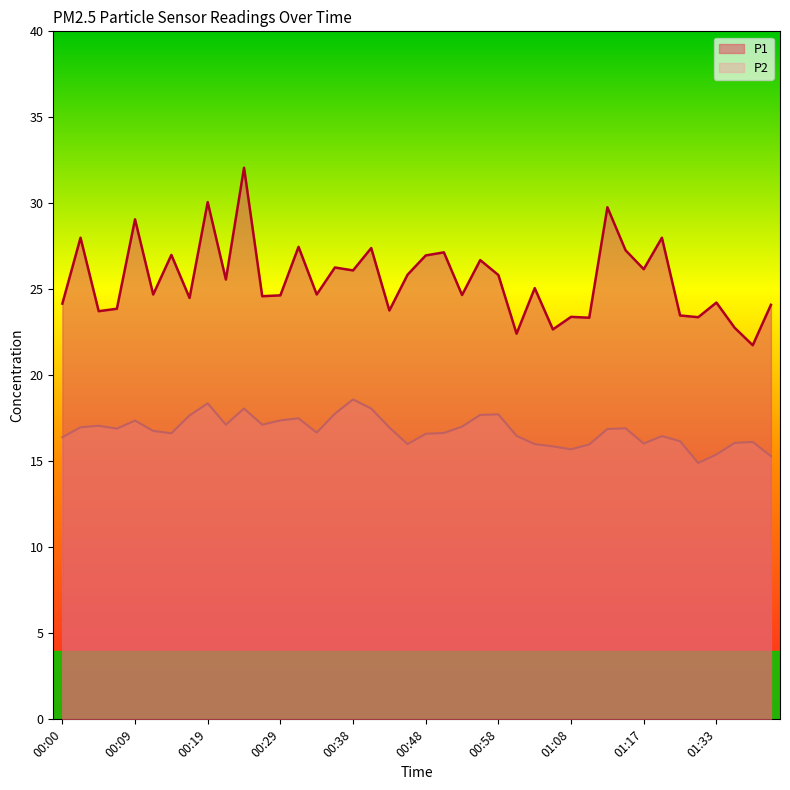

True or false: P2 and P1 cross at least once.

False